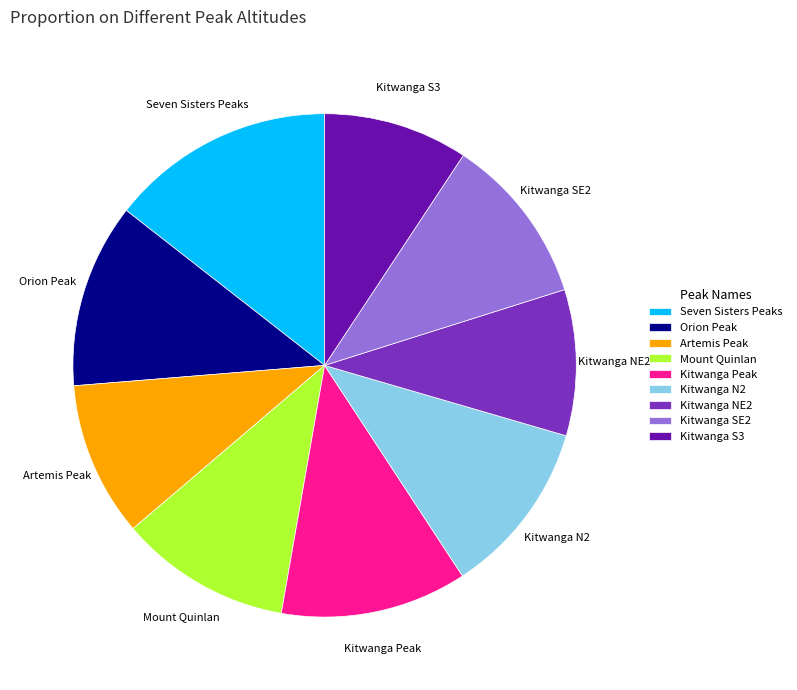

How many slices are in this pie chart?

9